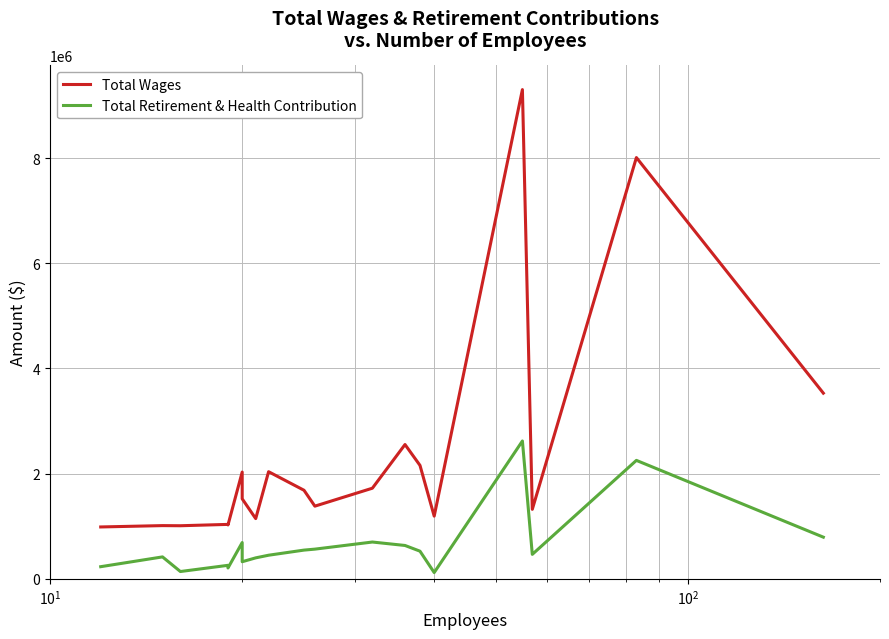

How many data points in Total Wages are less than 1683774?

10